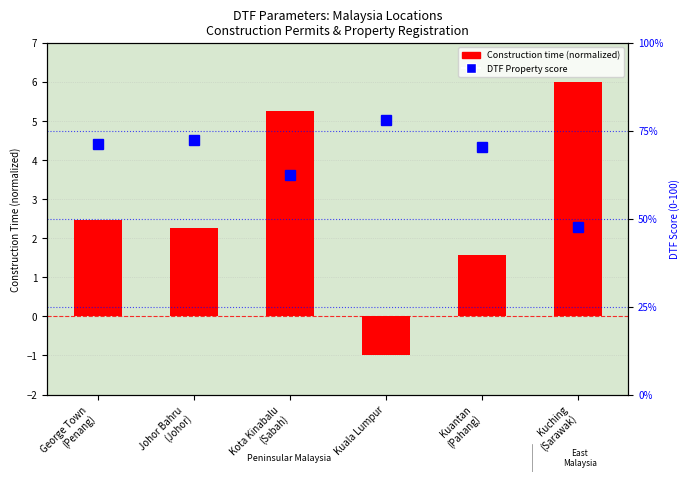

Are the bars grouped side by side (vs. stacked)?

Yes